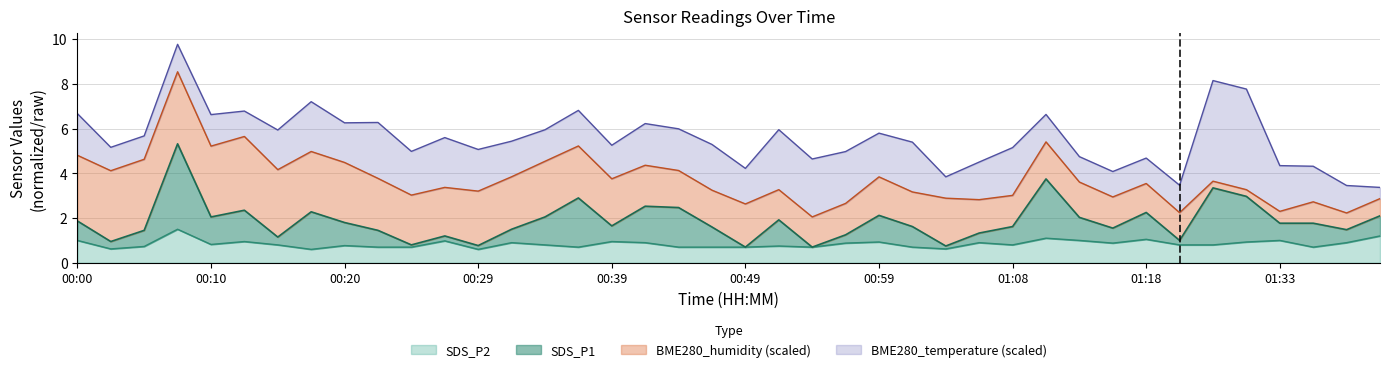

Does the chart have visible grid lines?

Yes